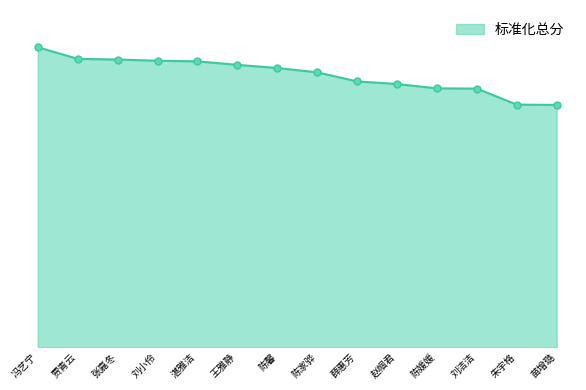

What is the change in value from 陈家骅 to 赵帼君?

-3.3